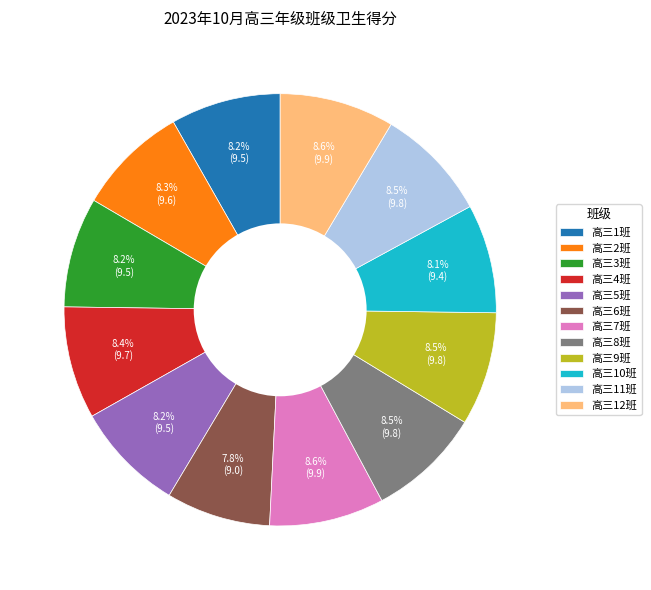

To the nearest percent, what is the difference between the largest and smallest slice percentages?

1%